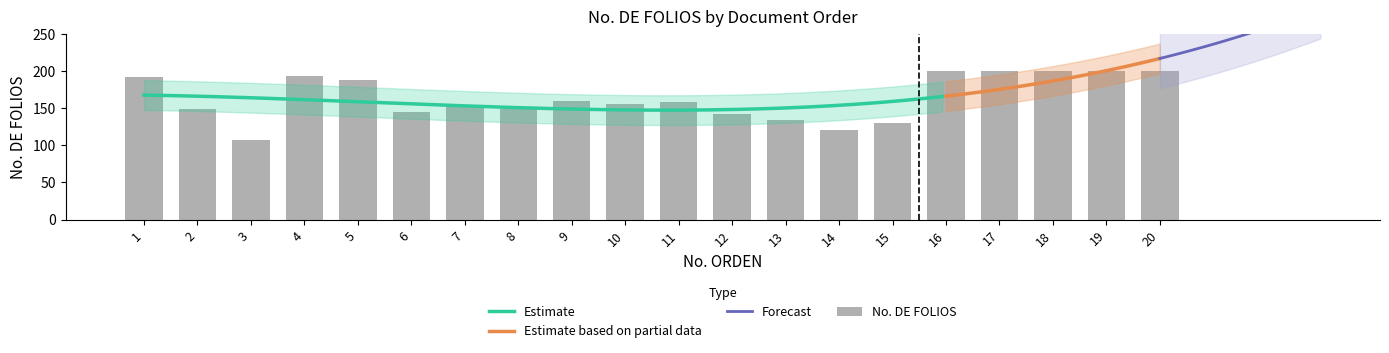

Approximately how many times larger is the value at 8 compared to 7?

1.0